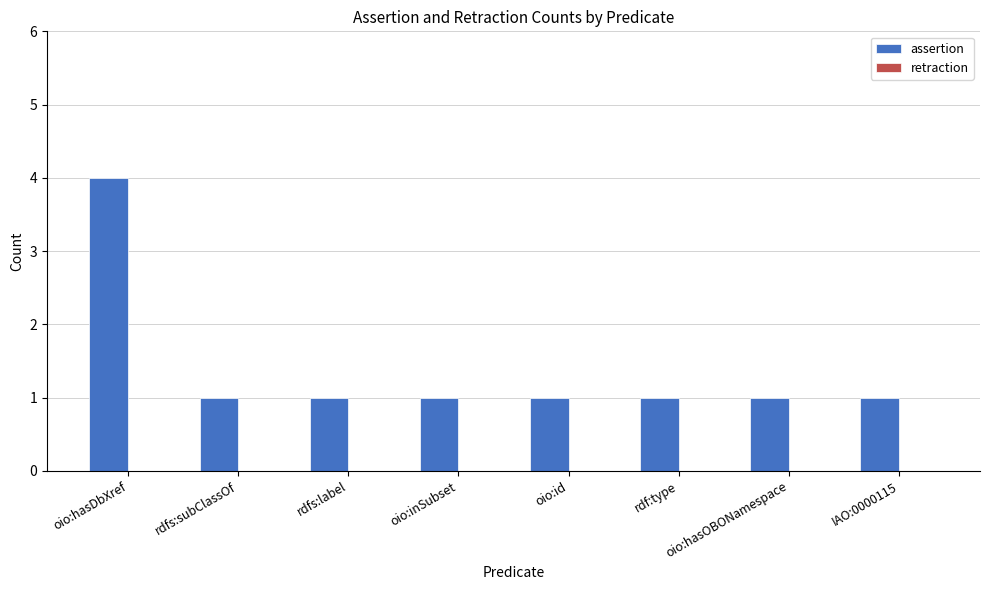

Which has a higher value, oio:id or oio:hasDbXref?

oio:hasDbXref